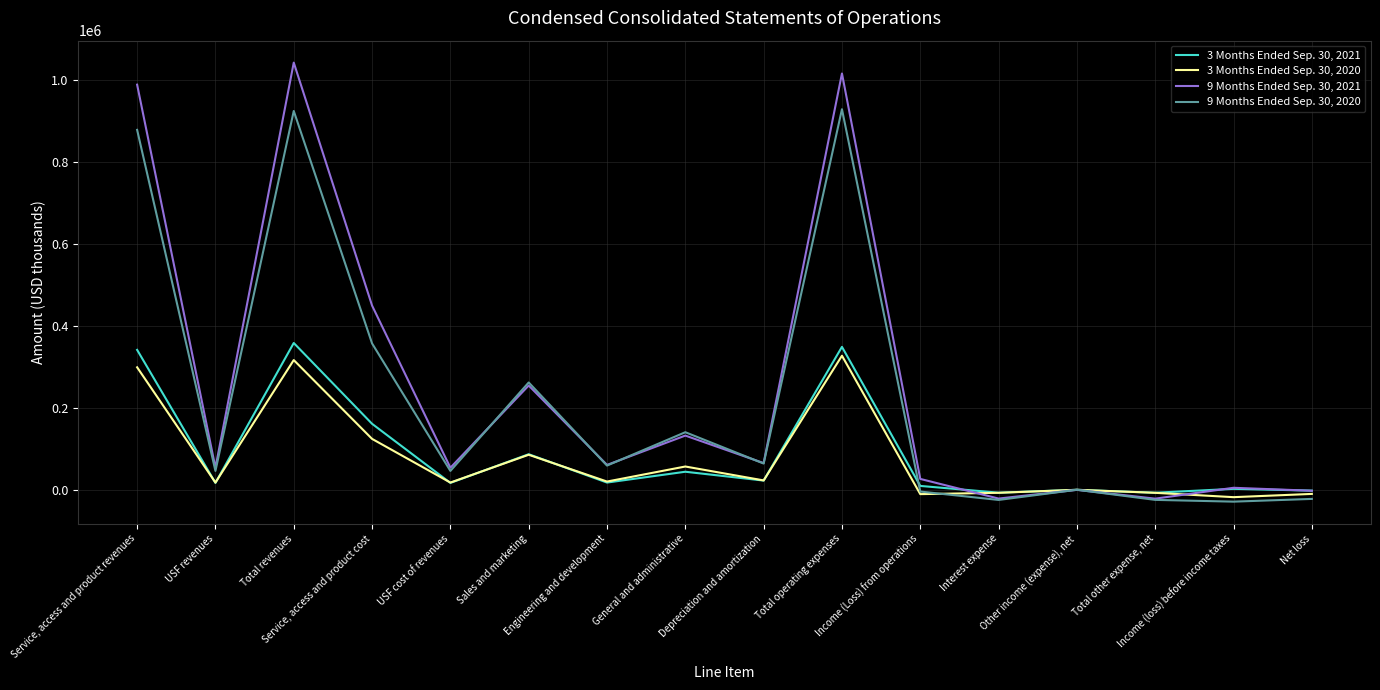

Rank the series by their maximum value, from highest to lowest.

9 Months Ended Sep. 30, 2021, 9 Months Ended Sep. 30, 2020, 3 Months Ended Sep. 30, 2021, 3 Months Ended Sep. 30, 2020